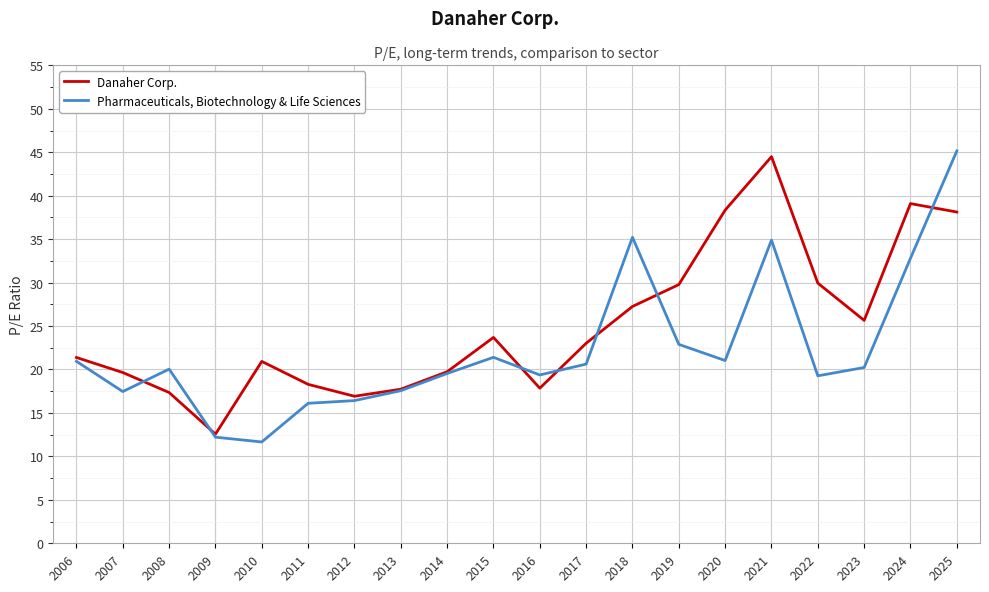

Is the value of Pharmaceuticals, Biotechnology & Life Sciences at 2009 greater than the value of Danaher Corp. at 2012?

No